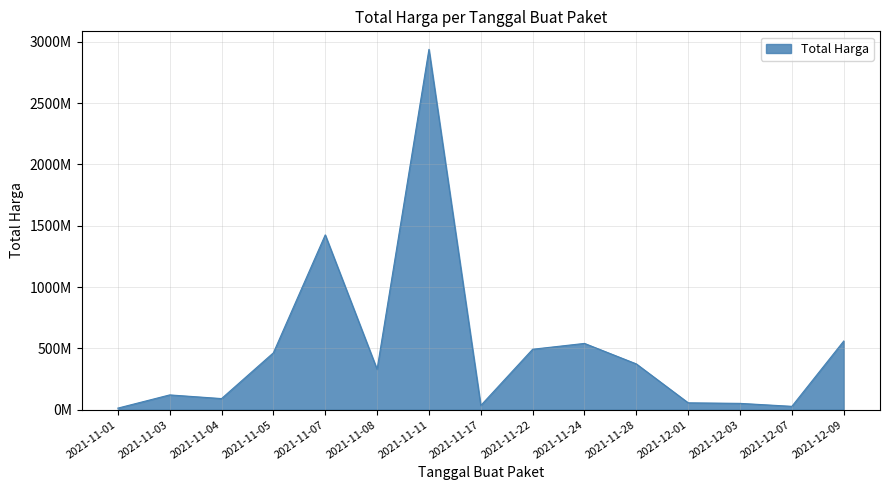

Does the chart have visible grid lines?

Yes